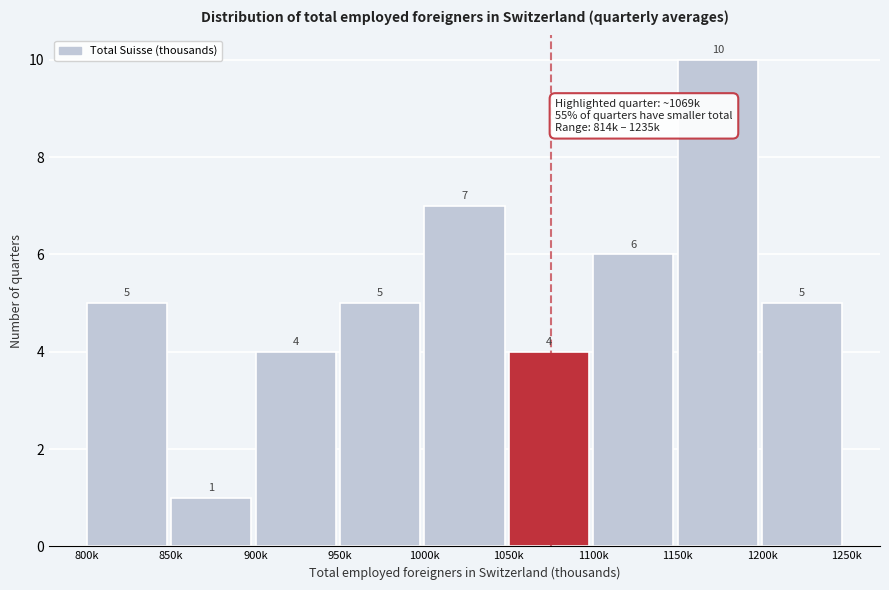

Reading left to right, extract all data points from this chart.

800k=5	850k=1	900k=4	950k=5	1000k=7	1050k=4	1100k=6	1150k=10	1200k=5